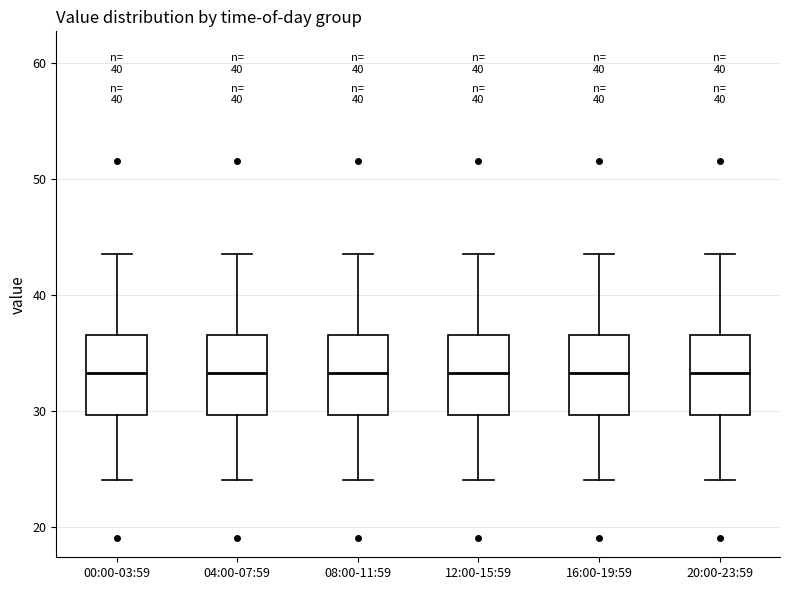

Reading left to right, read every box against the y-axis: the position of its median line, the range the box covers, and the ends of its whiskers. The values are not printed on the chart, so give them approximately, as read against the axis.

00:00-03:59: median 33, box 30 to 37, whiskers 24 to 44
04:00-07:59: median 33, box 30 to 37, whiskers 24 to 44
08:00-11:59: median 33, box 30 to 37, whiskers 24 to 44
12:00-15:59: median 33, box 30 to 37, whiskers 24 to 44
16:00-19:59: median 33, box 30 to 37, whiskers 24 to 44
20:00-23:59: median 33, box 30 to 37, whiskers 24 to 44